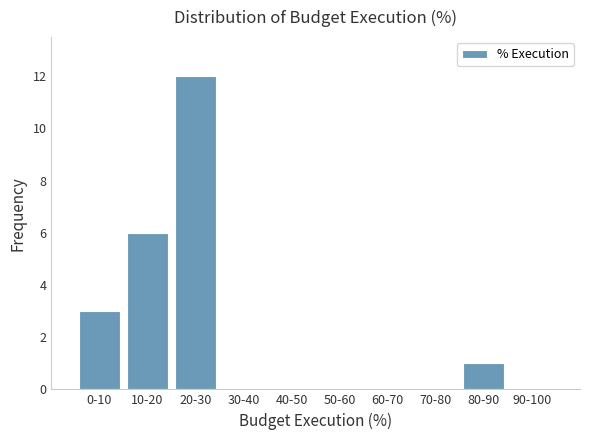

Reading right to left, list all the values displayed in this chart.

90-100=0	80-90=1	70-80=0	60-70=0	50-60=0	40-50=0	30-40=0	20-30=12	10-20=6	0-10=3